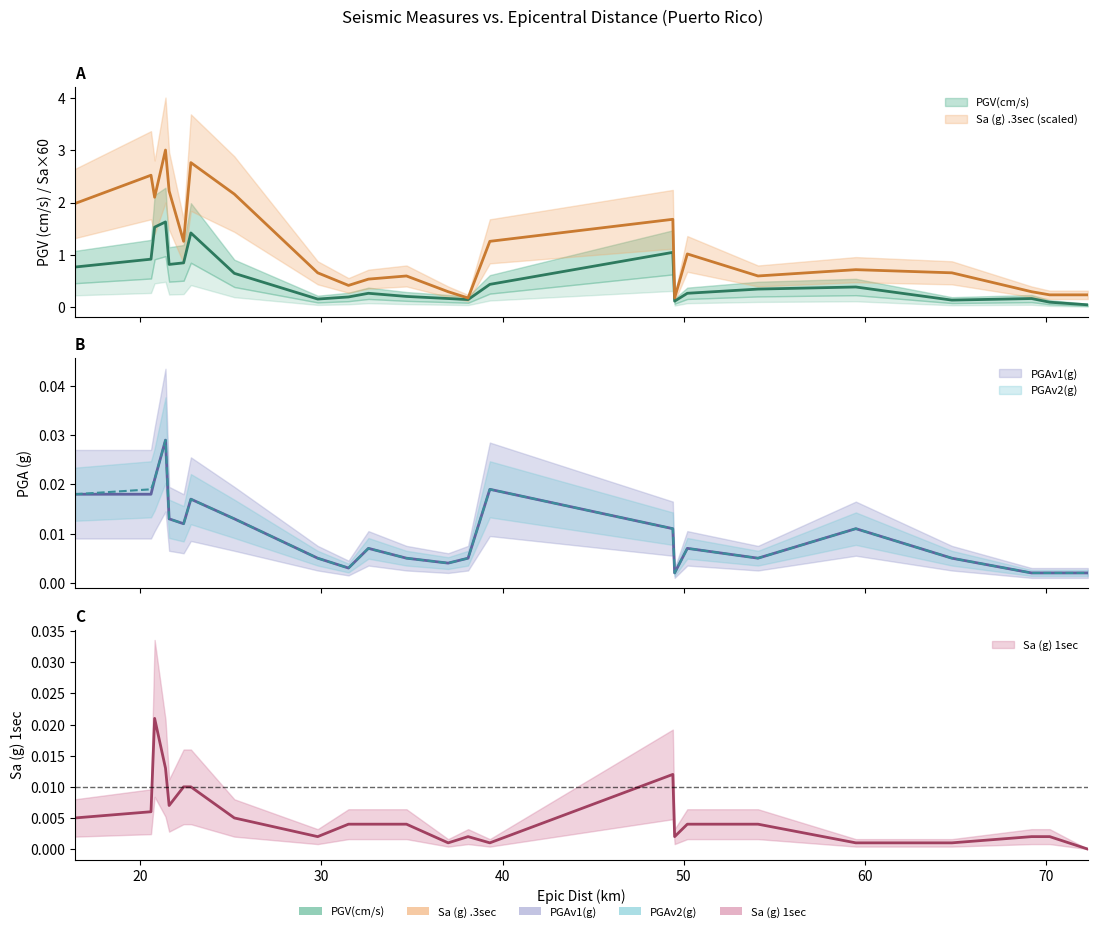

True or false: PGAv2(g) and PGV(cm/s) intersect in this chart.

False